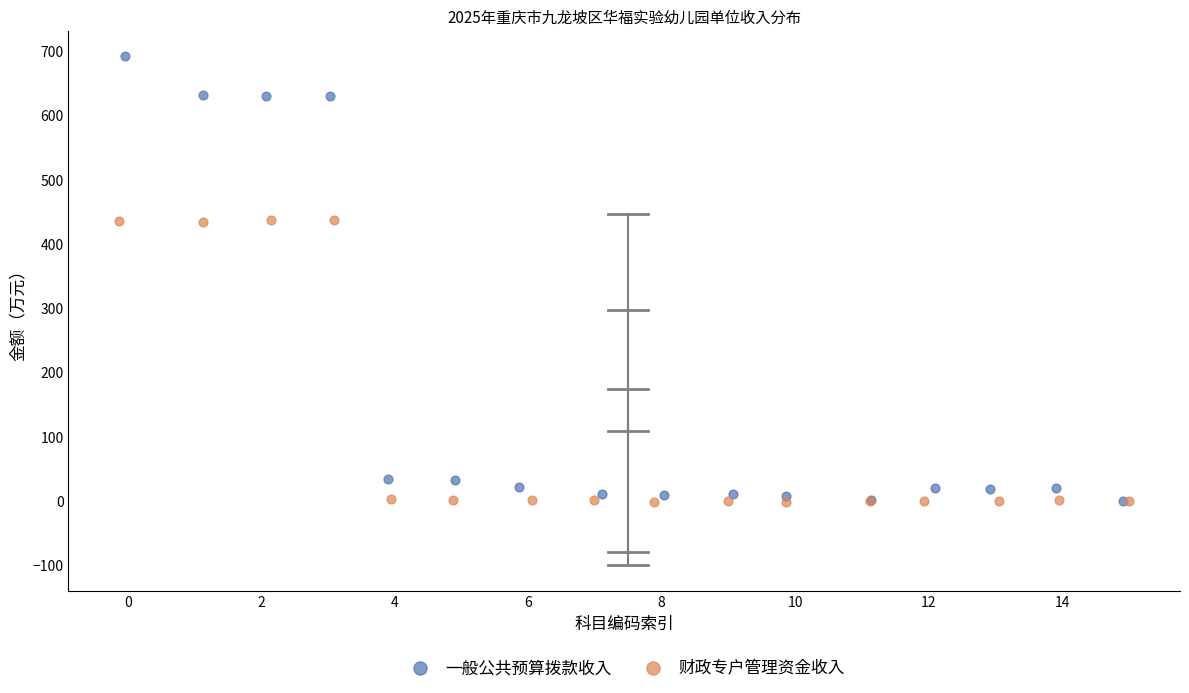

Which series has the widest spread of Y values?

一般公共预算拨款收入